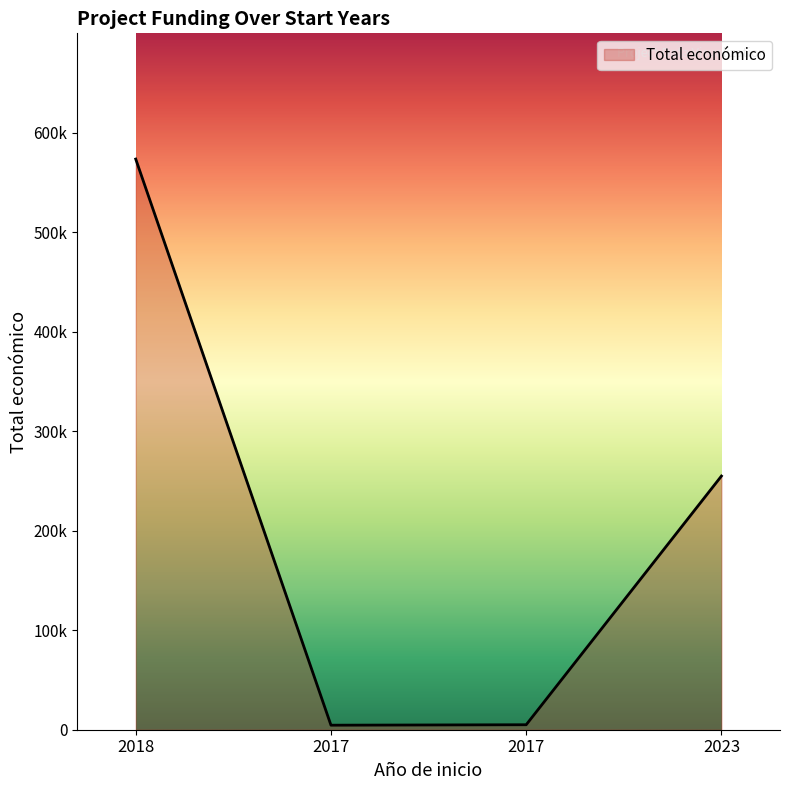

Where is the data nearest to the value 289086?

2023